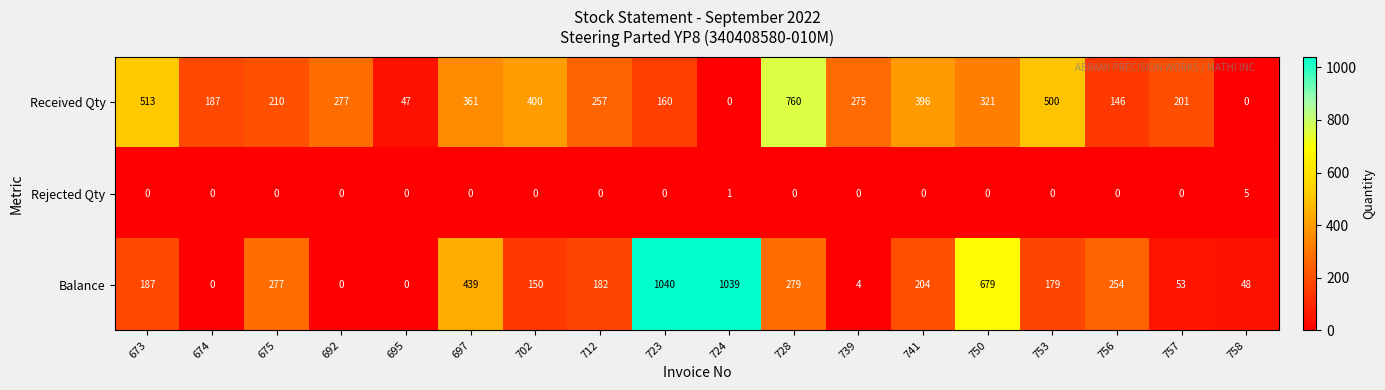

What is the average value of the Balance series?

279